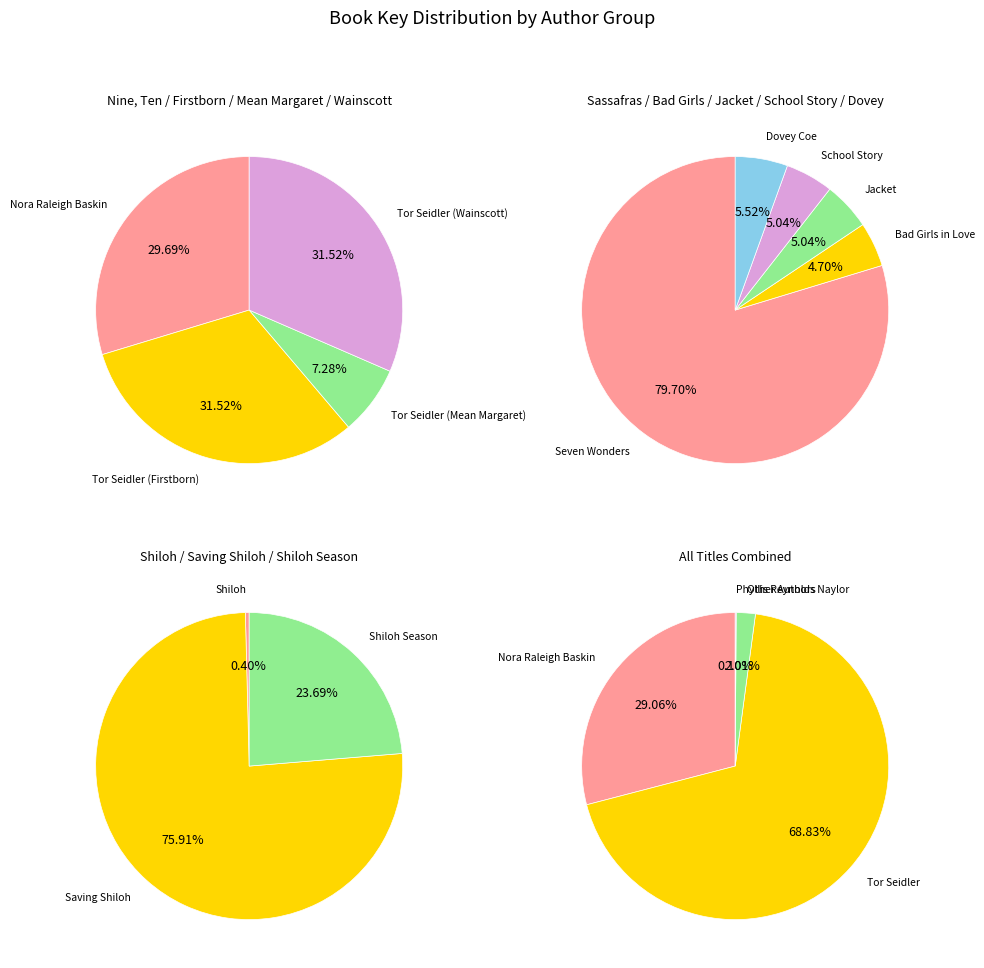

Which category has the smallest portion of the pie?

Shiloh